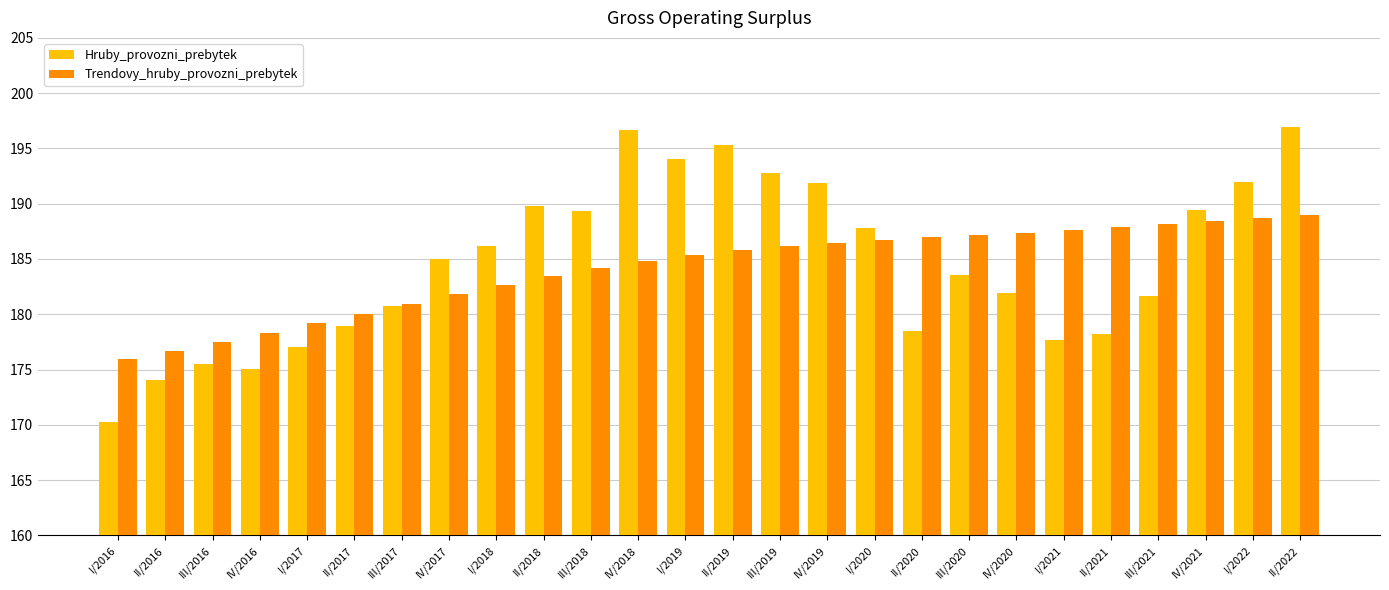

How many data points does each series have?

26